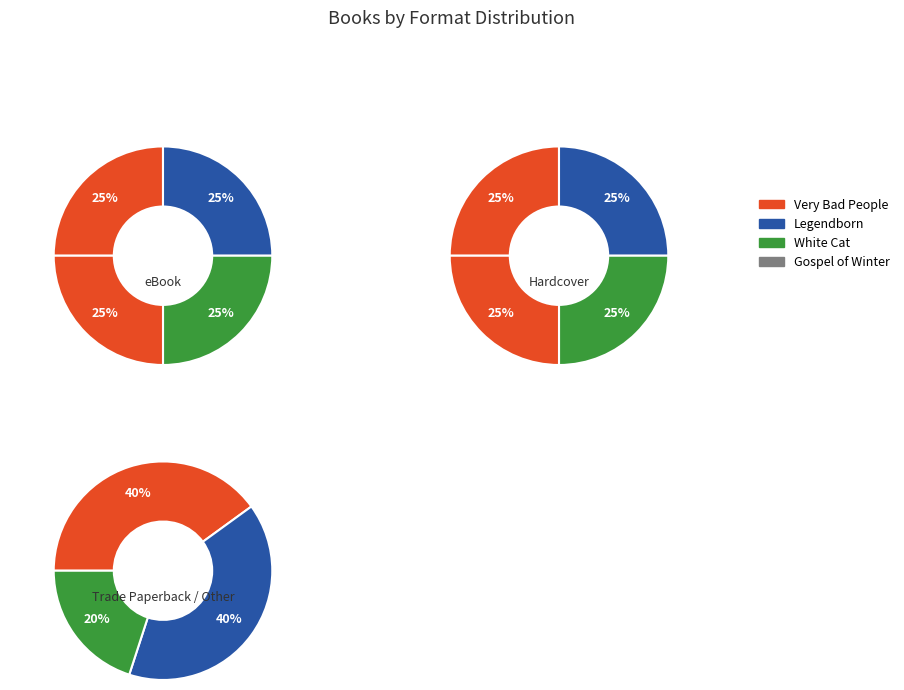

Which slice is the smallest?

Gospel of Winter